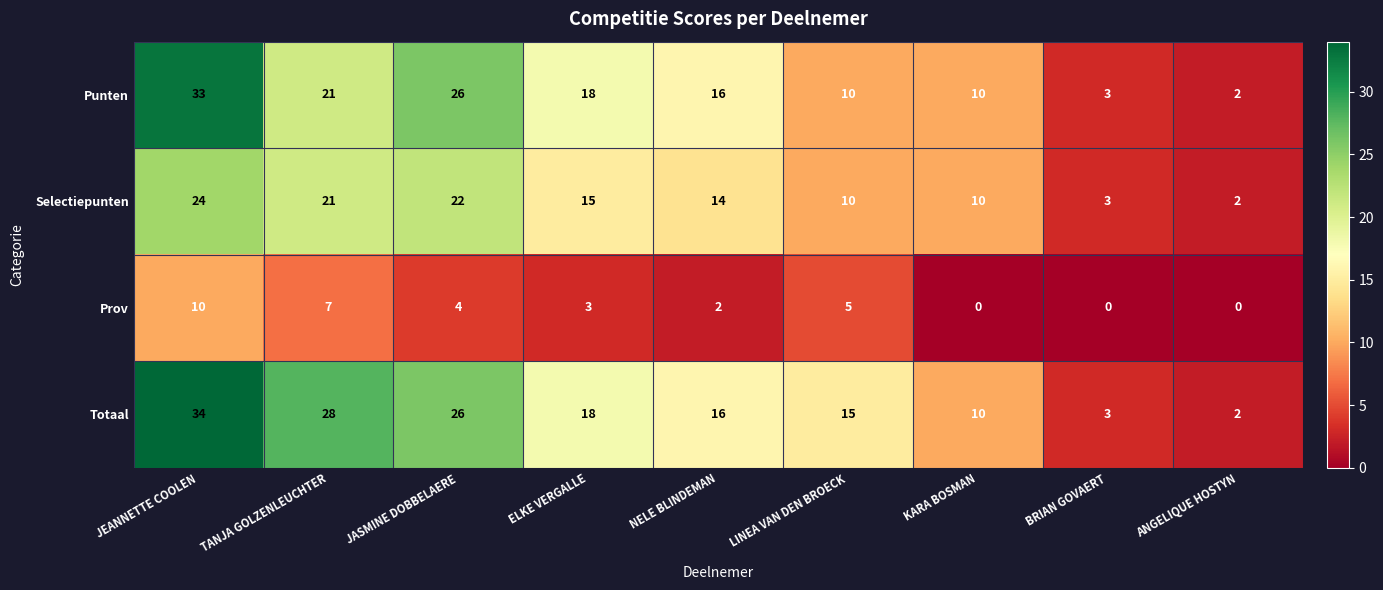

Rank the series by their maximum value, from lowest to highest.

Prov, Selectiepunten, Punten, Totaal